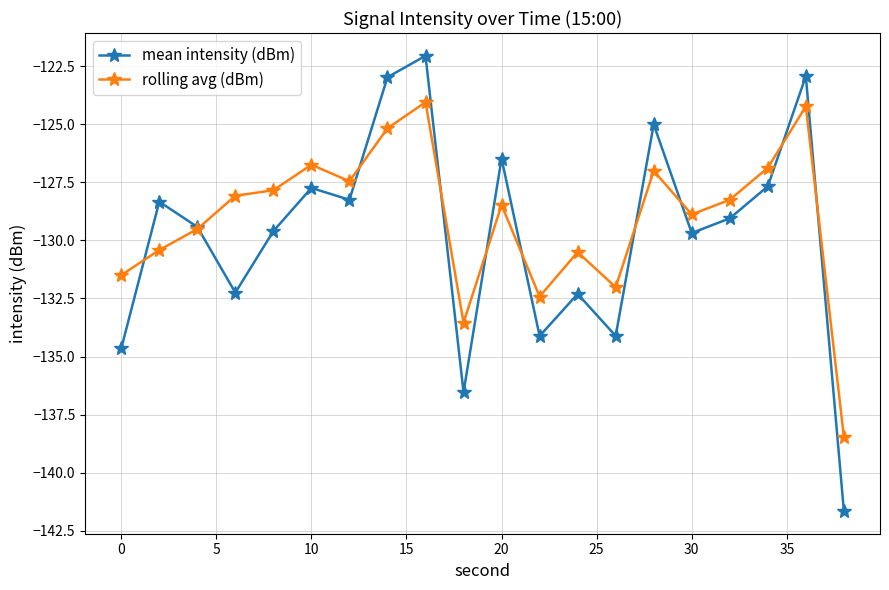

Which series has the largest range (max minus min)?

mean intensity (dBm)